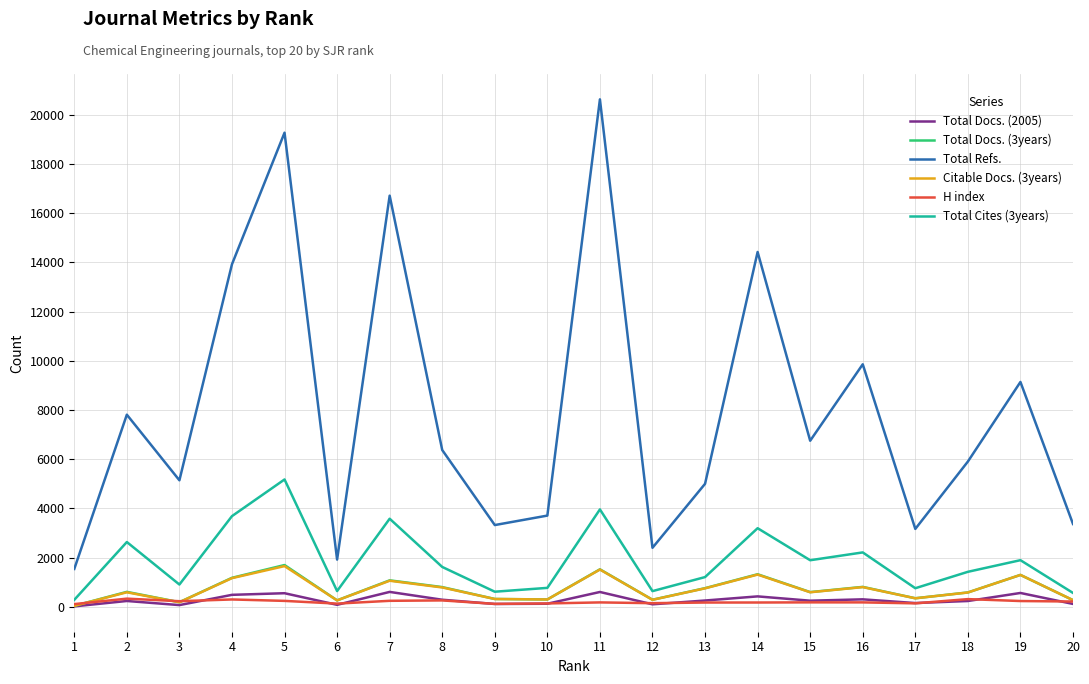

Is the value of Citable Docs. (3years) at 13 greater than the value of Total Refs. at 16?

No